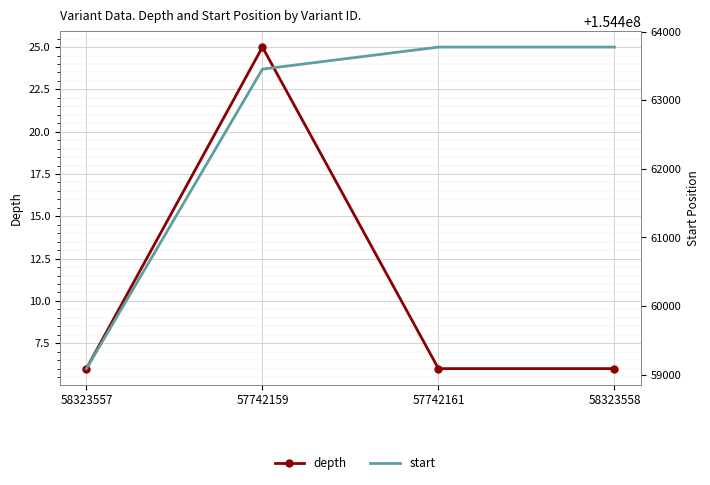

True or false: start has more than 0 points higher than both neighbors.

False